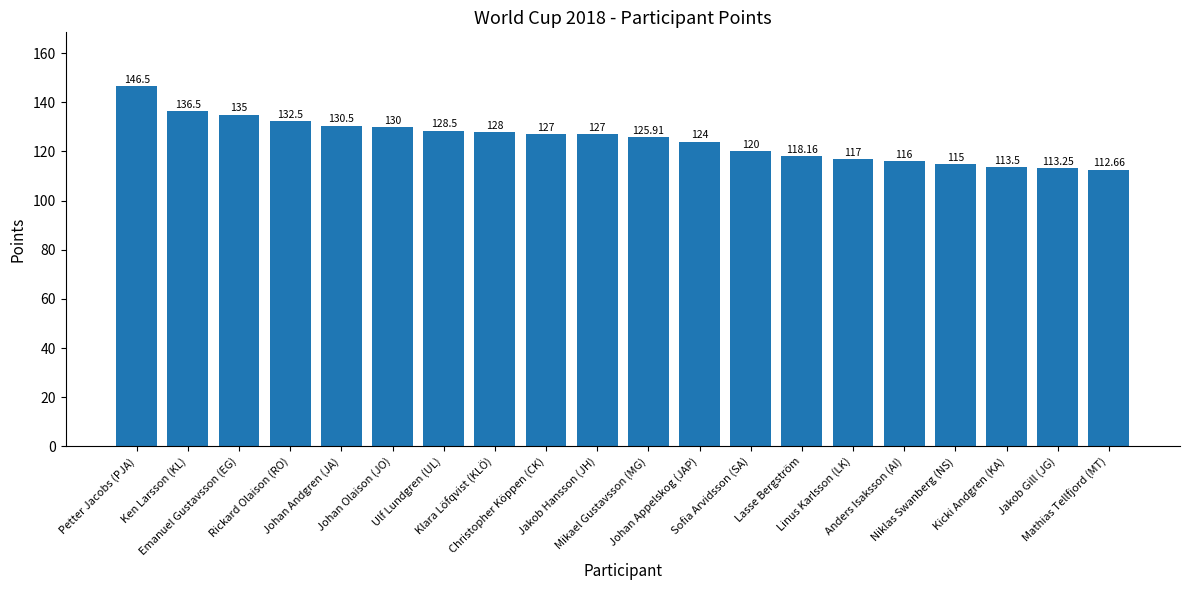

The chart shows a value of 32.3 at Johan Andgren (JA). True or false?

False